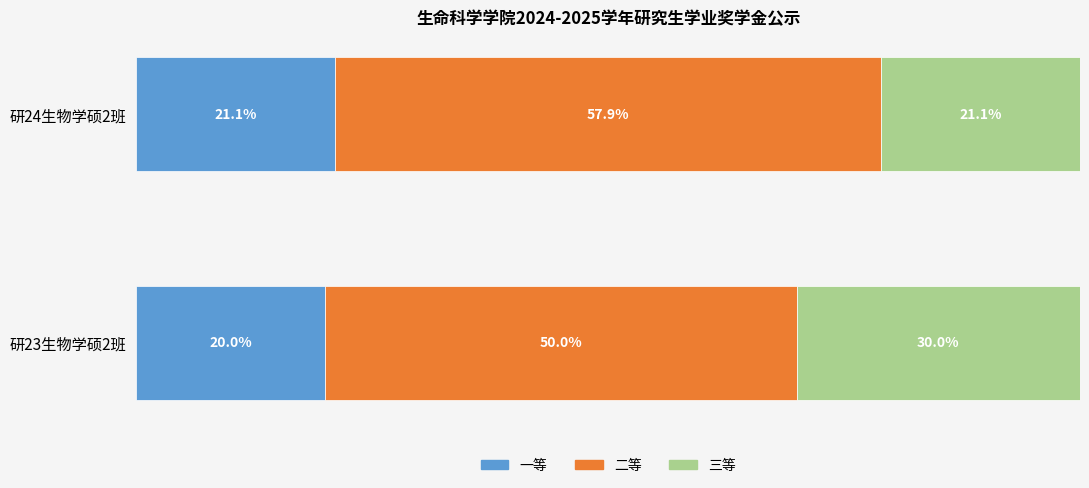

Which category has the highest value in the 一等 series?

研24生物学硕2班